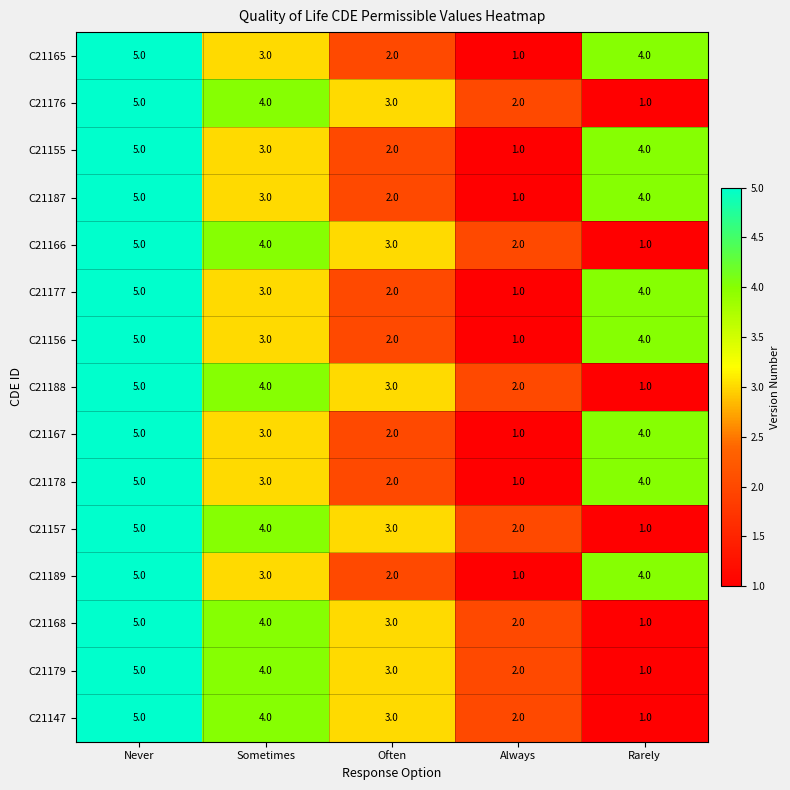

What is the sum of the C21178 values at Often and Sometimes?

5